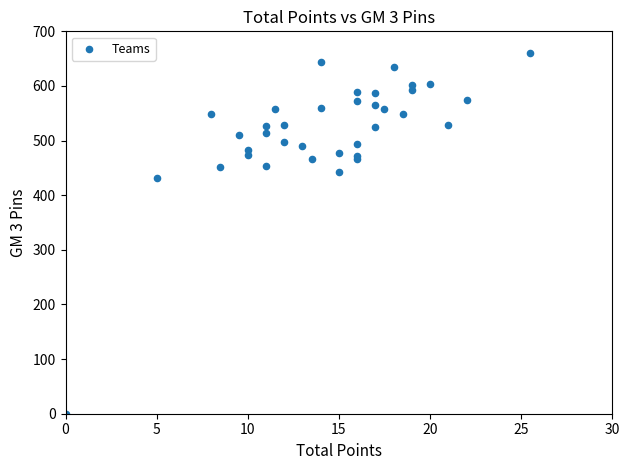

What Y value in the scatter plot is closest to 330?

432